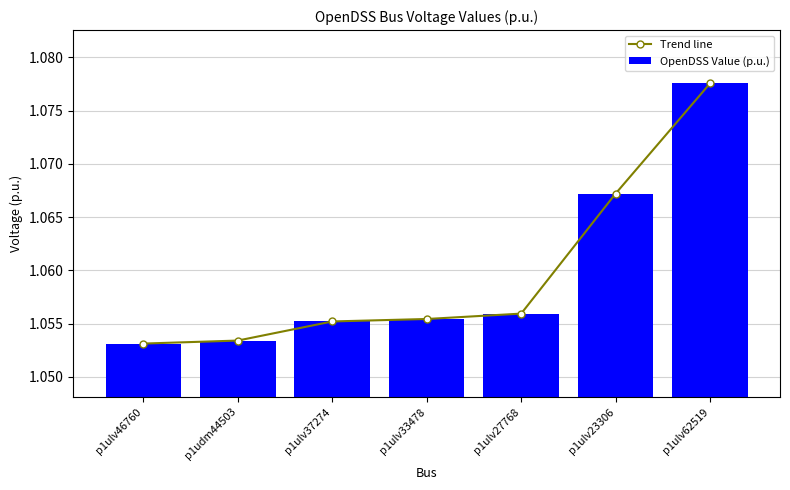

Reading left to right, what are all the values shown in this chart?

Trend line: p1ulv46760=1.1	p1udm44503=1.1	p1ulv37274=1.1	p1ulv33478=1.1	p1ulv27768=1.1	p1ulv23306=1.1	p1ulv62519=1.1
OpenDSS Value (p.u.): p1ulv46760=1.1	p1udm44503=1.1	p1ulv37274=1.1	p1ulv33478=1.1	p1ulv27768=1.1	p1ulv23306=1.1	p1ulv62519=1.1